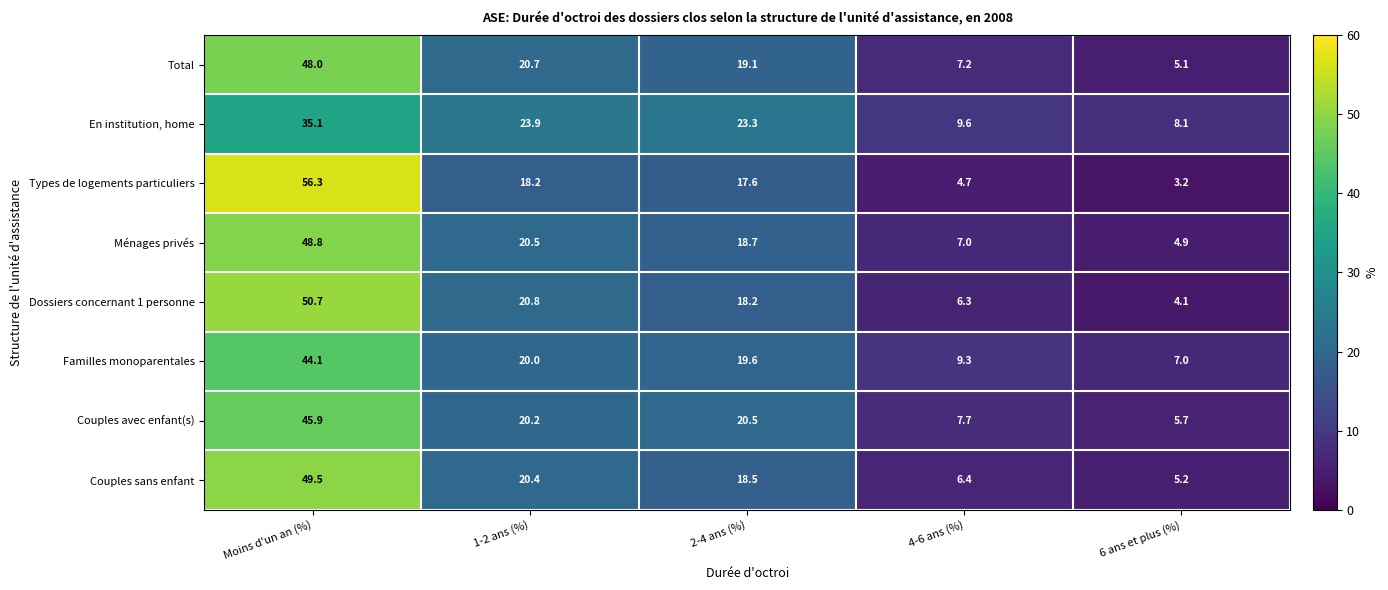

What is the sum of the Types de logements particuliers values at Moins d'un an (%) and 6 ans et plus (%)?

59.5